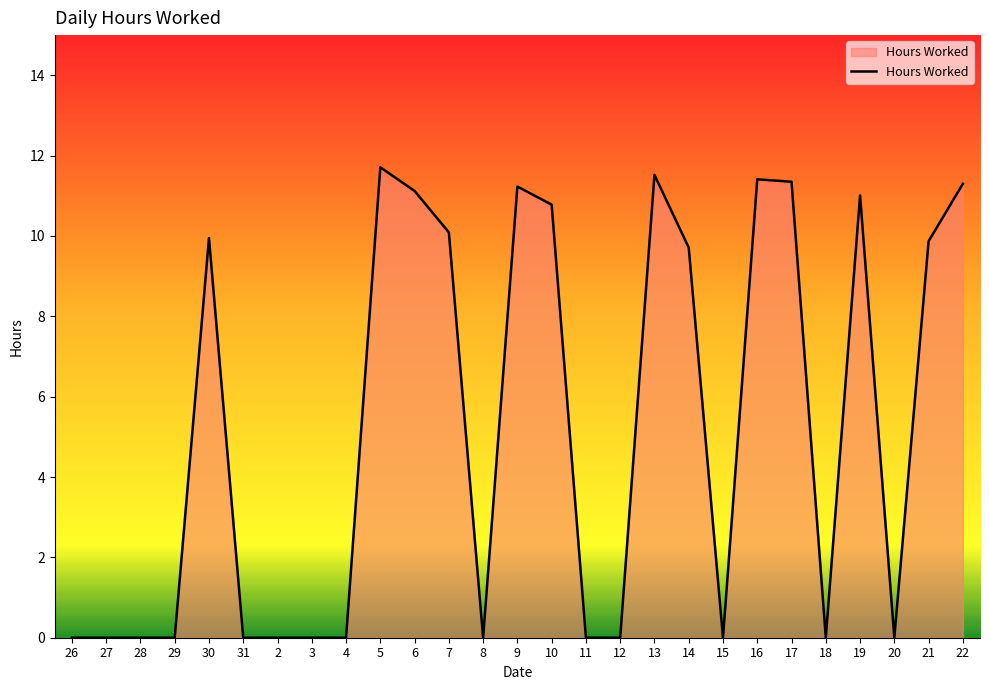

What is the difference between the maximum and minimum values?

11.7